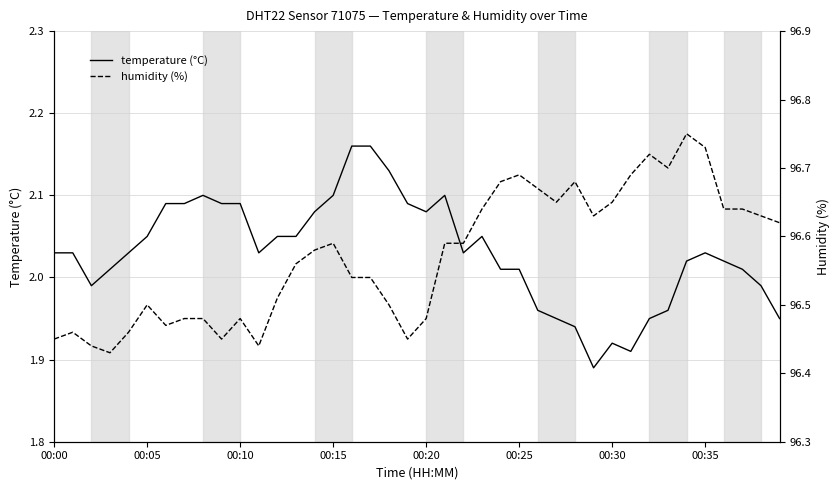

The value of humidity at 17 is 96.5. True or false?

True